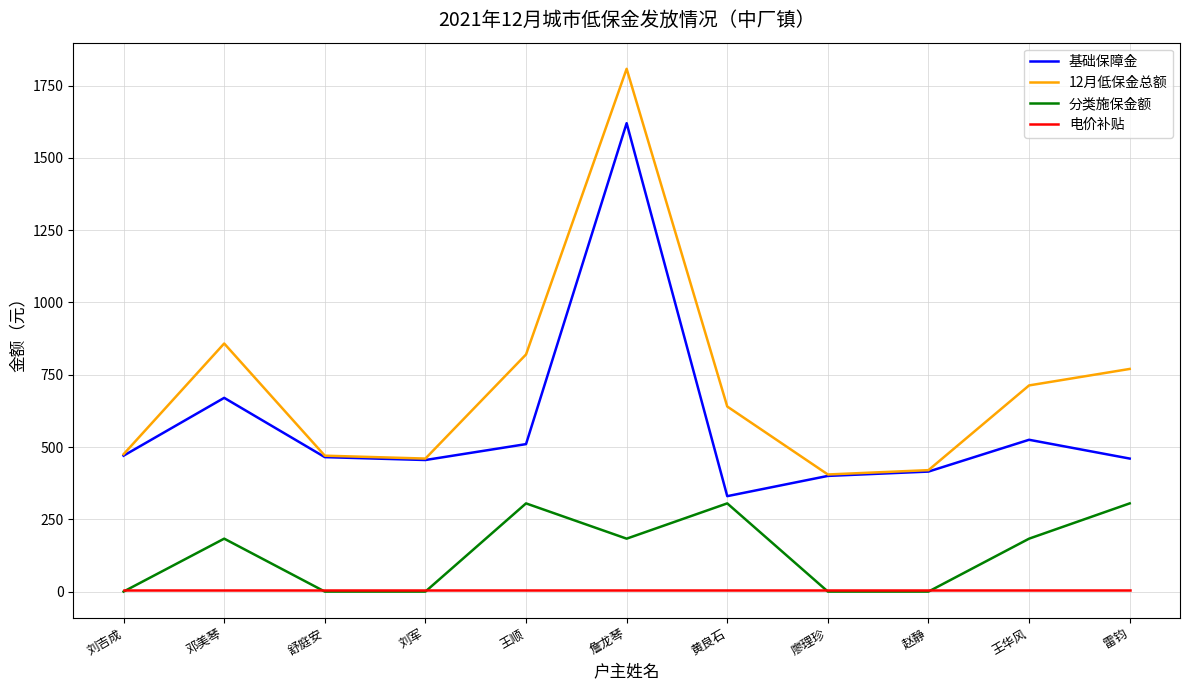

Which category has the highest value across all series?

詹龙琴